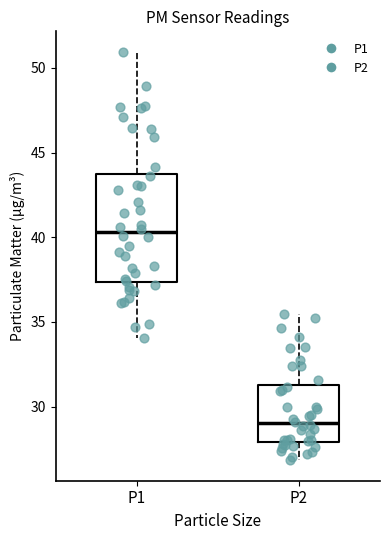

Where does the upper whisker of the box for P1 end on the y-axis? The values are not printed on the chart, so give them approximately, as read against the axis.

51.0